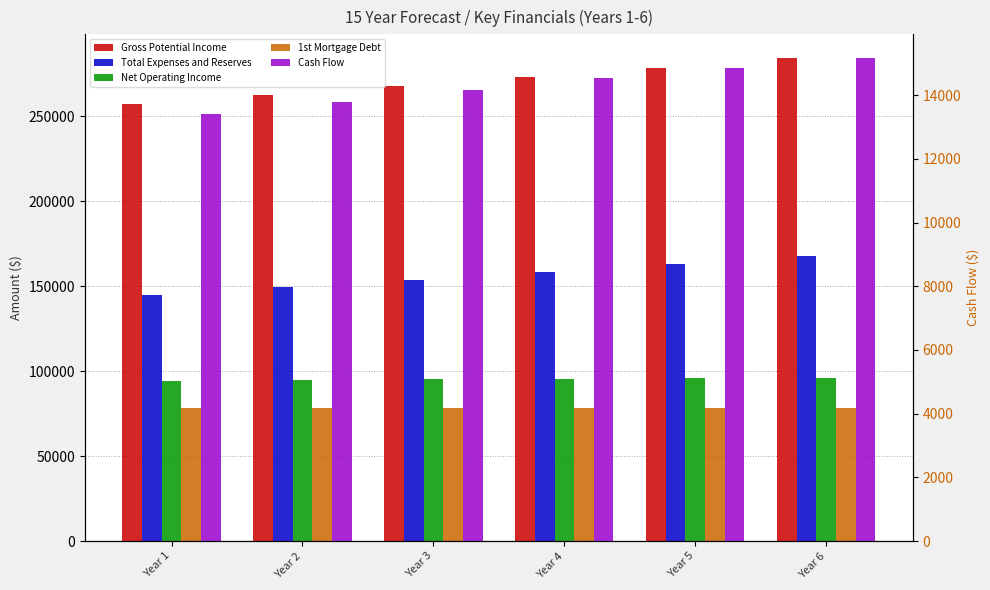

What is the spread (max minus min) of values at Year 5?

263489.3